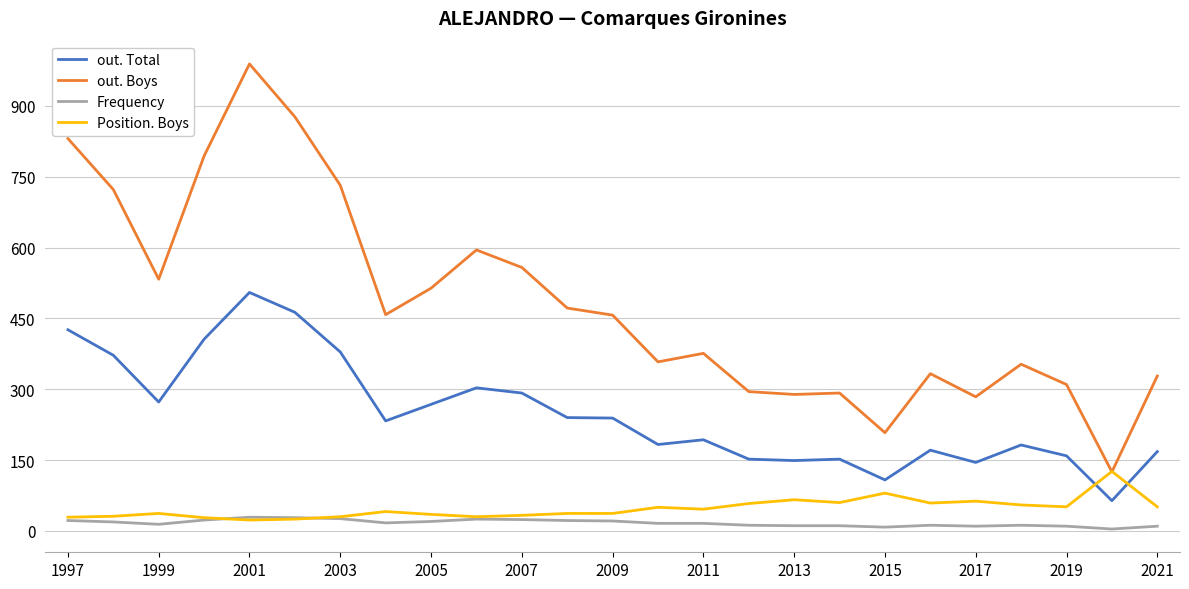

True or false: out. Total and Frequency intersect in this chart.

False